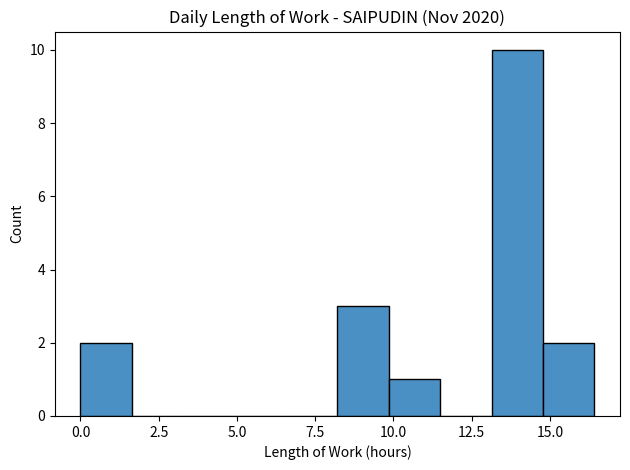

Around what value on the x-axis is the tallest bar? Give the approximate position of its centre, as read against the axis.

14.0